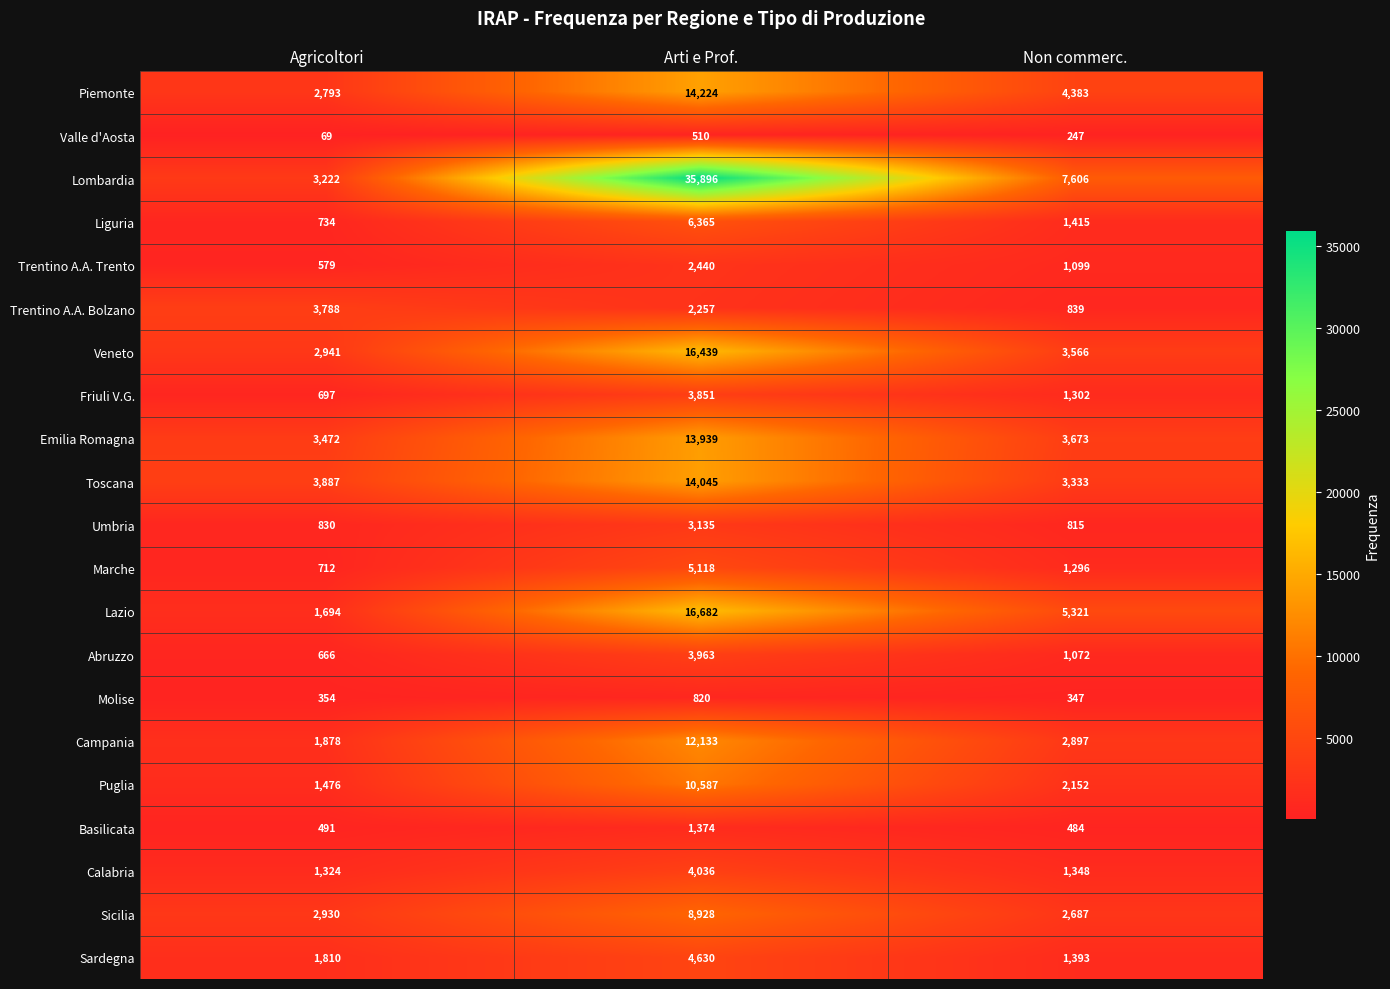

Where does the Trentino A.A. Trento series first go above 1099?

Arti e Prof.